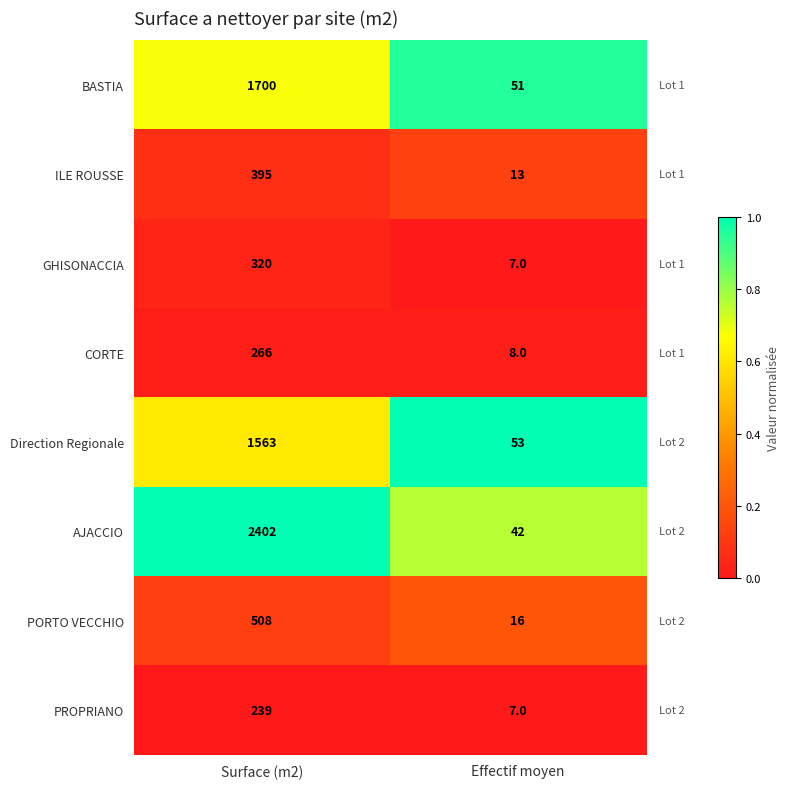

What is the difference between the highest and lowest values at Surface (m2)?

2163